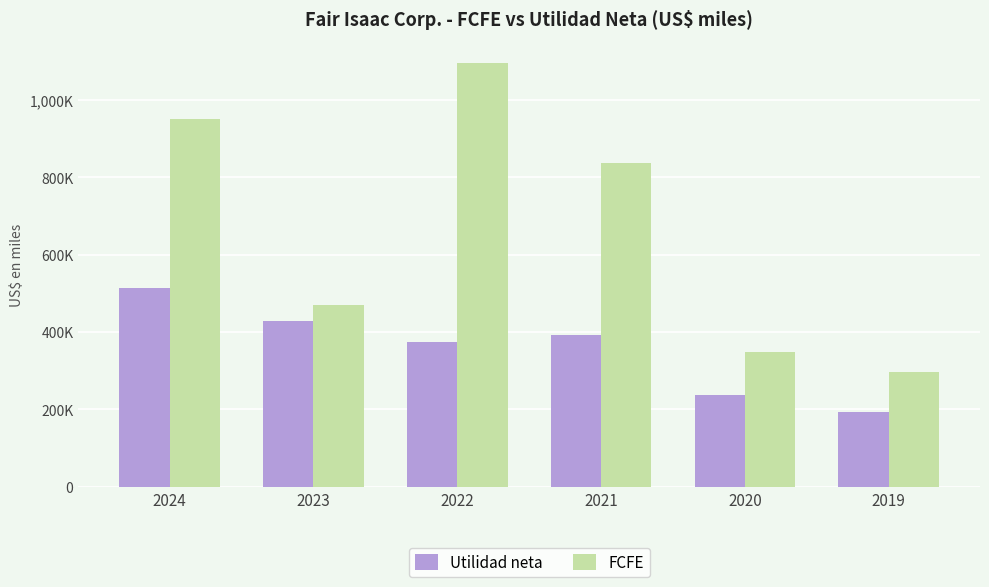

What is the spread (max minus min) of values at 2019?

103300